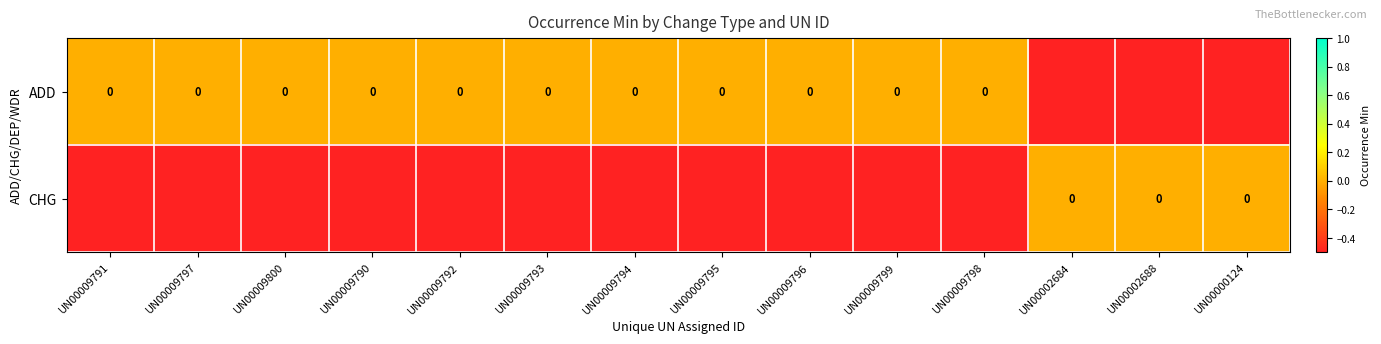

What is the total value across all series at UN00002688?

-0.5